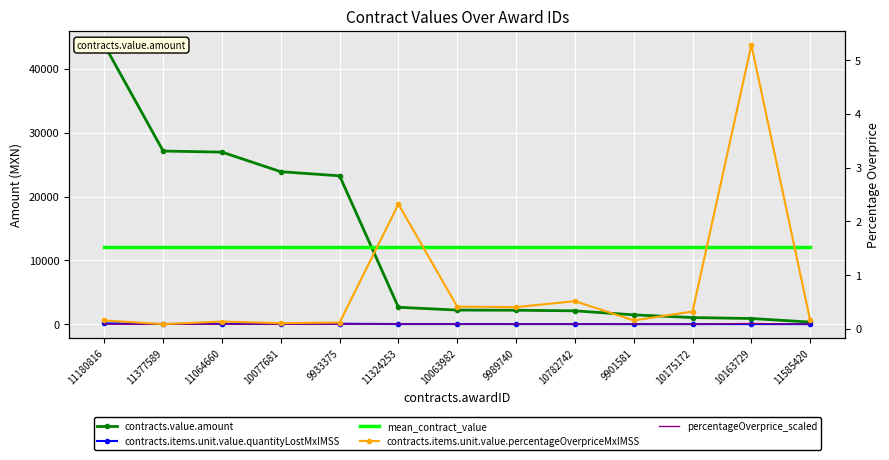

Where does the contracts.value.amount series first go above 2208?

11180816